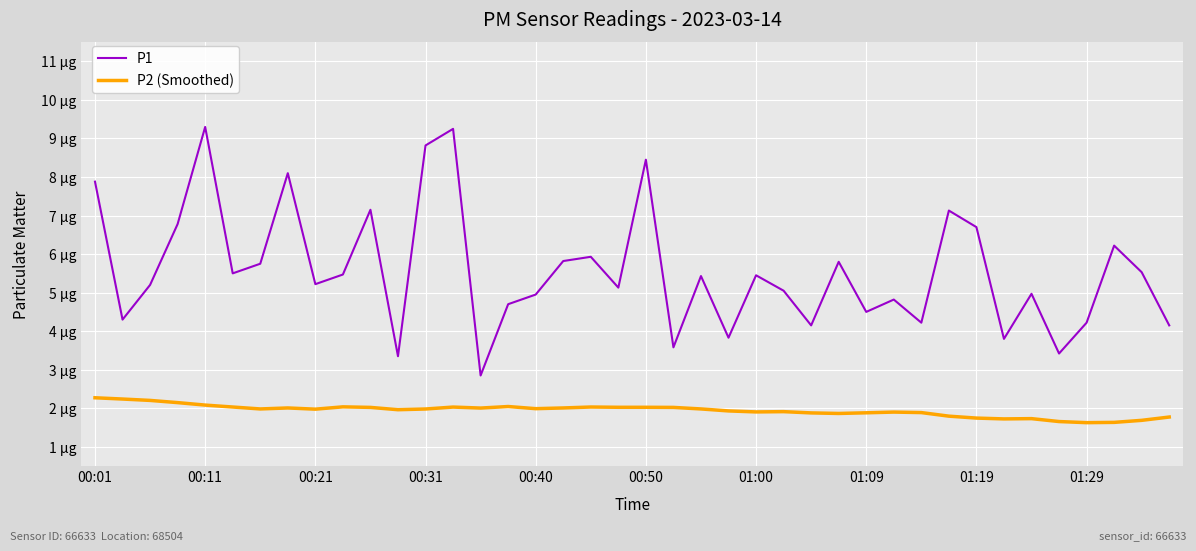

Does the chart display data point markers on the line(s)?

No